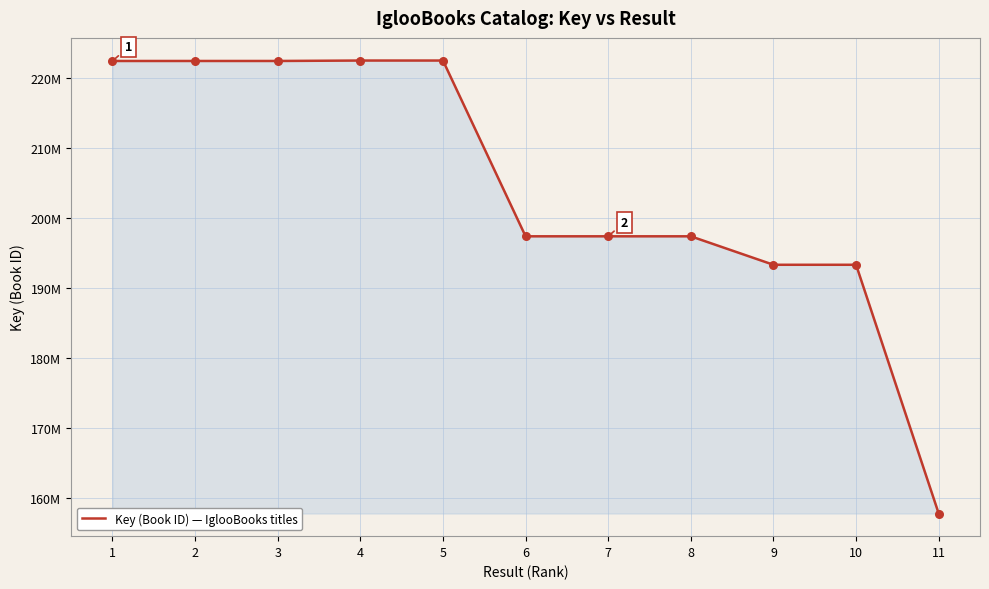

Which has a higher value, 10 or 9?

9